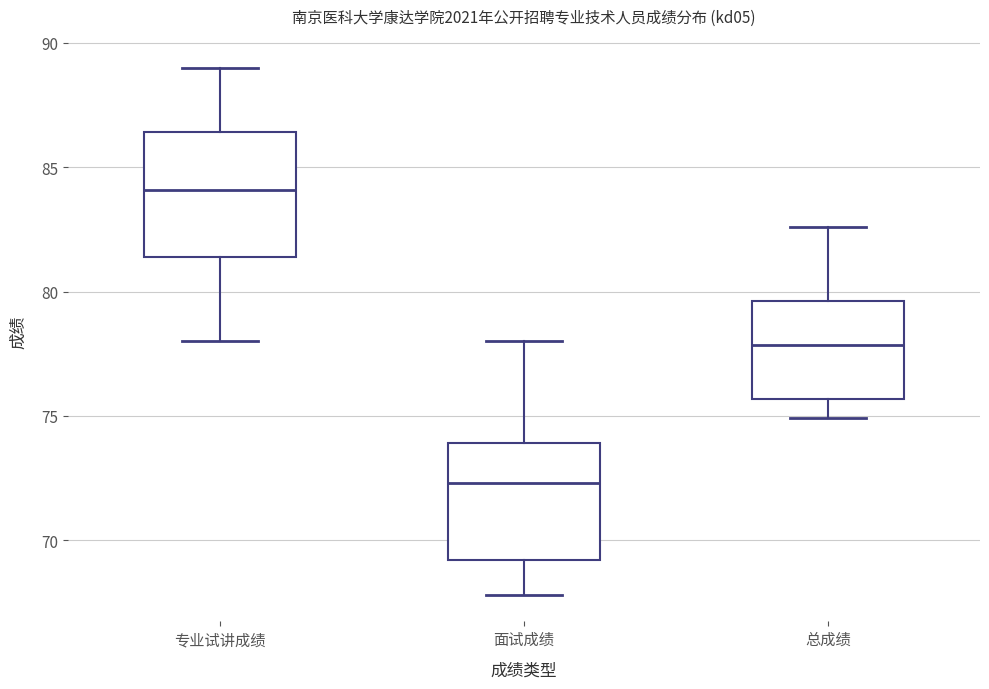

Reading left to right, read every box against the y-axis: the position of its median line, the range the box covers, and the ends of its whiskers. The values are not printed on the chart, so give them approximately, as read against the axis.

专业试讲成绩: median 84.0, box 81.5 to 86.5, whiskers 78.0 to 89.0
面试成绩: median 72.5, box 69.0 to 74.0, whiskers 68.0 to 78.0
总成绩: median 78.0, box 75.5 to 79.5, whiskers 75.0 to 82.5